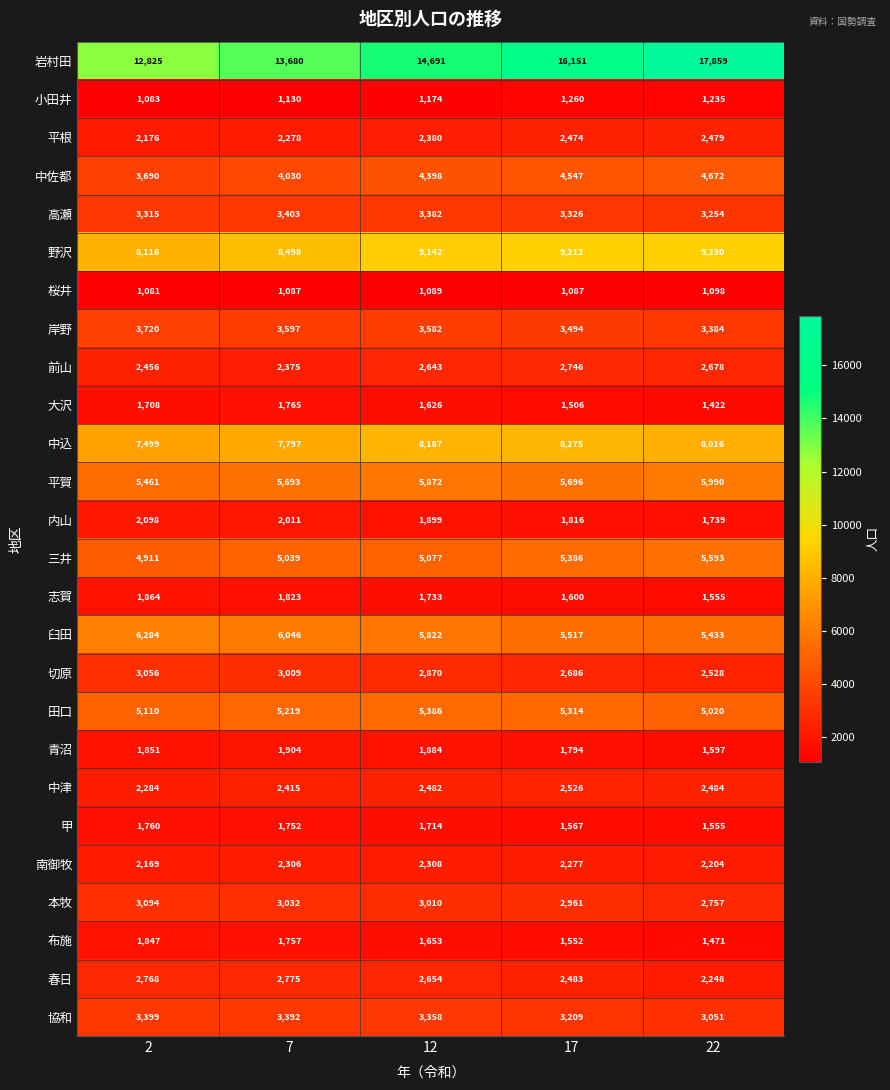

Which series changed the most between 7 and 22?

岩村田